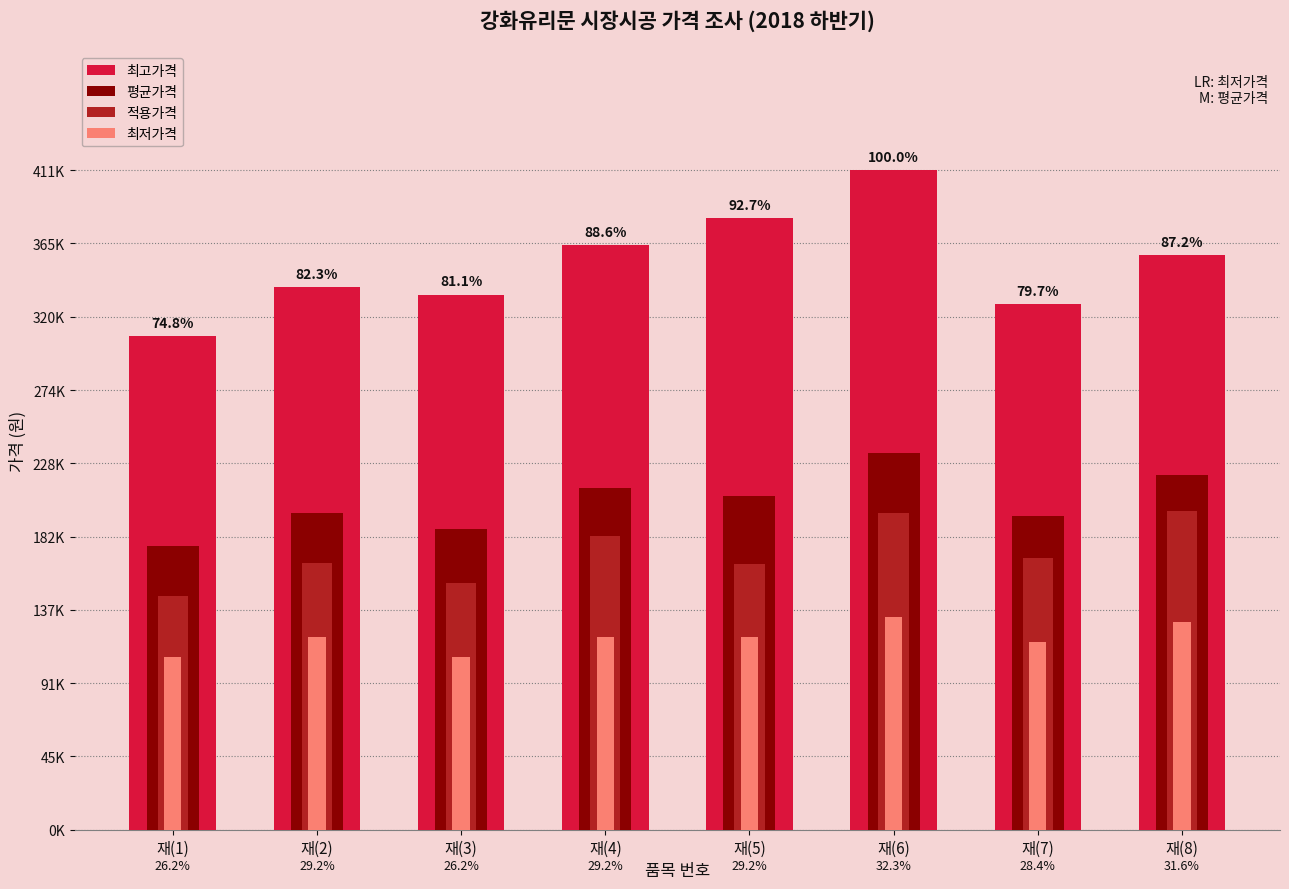

How many data points does each series have?

8